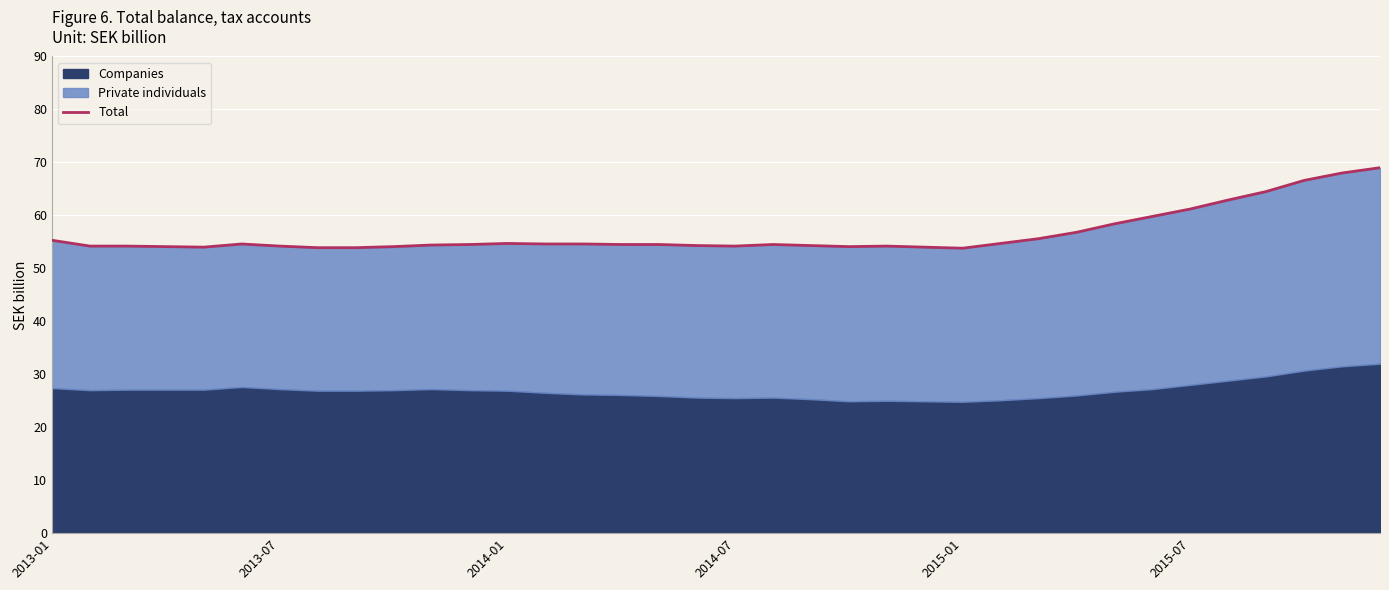

The Total series shows 14.5 at 2015-07. True or false?

False